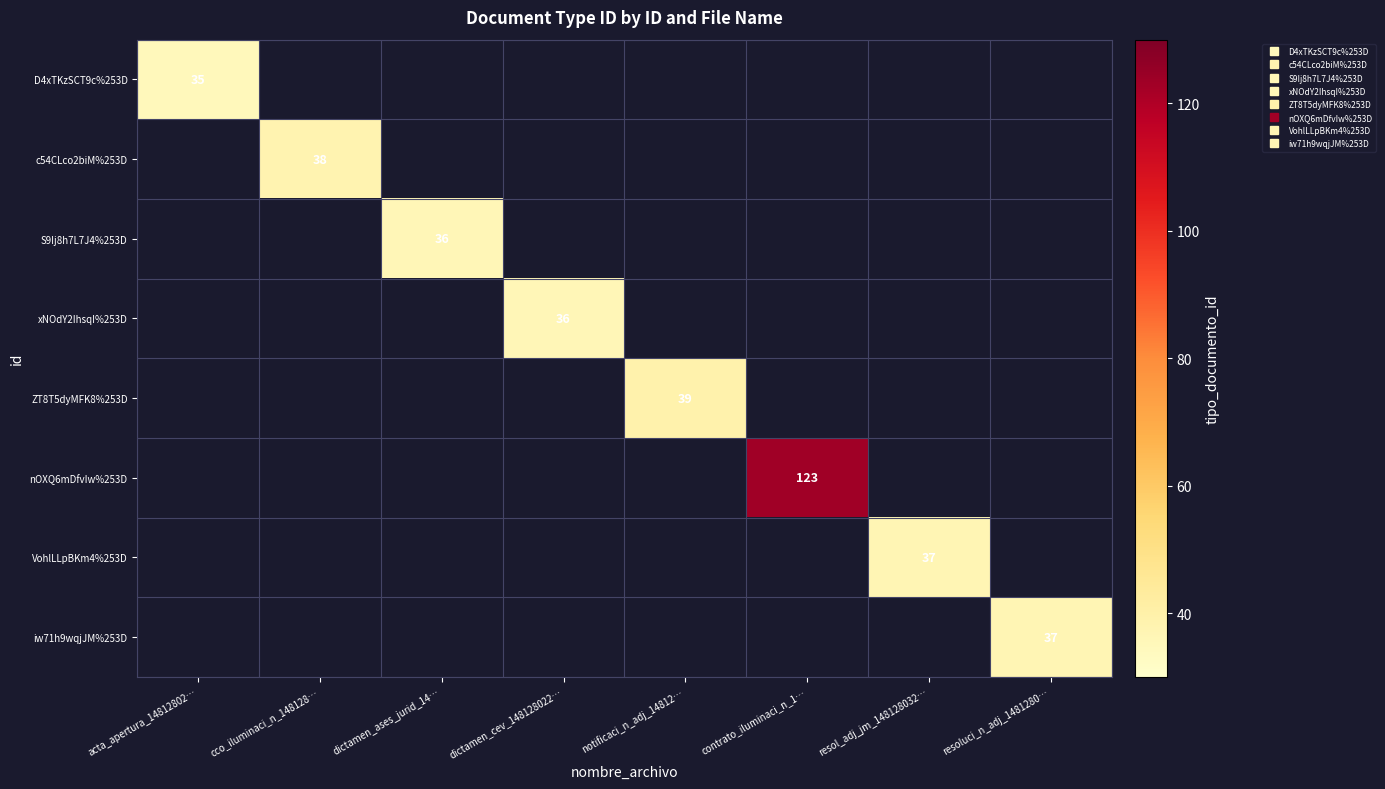

At dictamen_cev_148128022…, list the series in order from largest to smallest.

D4xTKzSCT9c%253D, c54CLco2biM%253D, S9Ij8h7L7J4%253D, xNOdY2IhsqI%253D, ZT8T5dyMFK8%253D, nOXQ6mDfvIw%253D, VohlLLpBKm4%253D, iw71h9wqjJM%253D